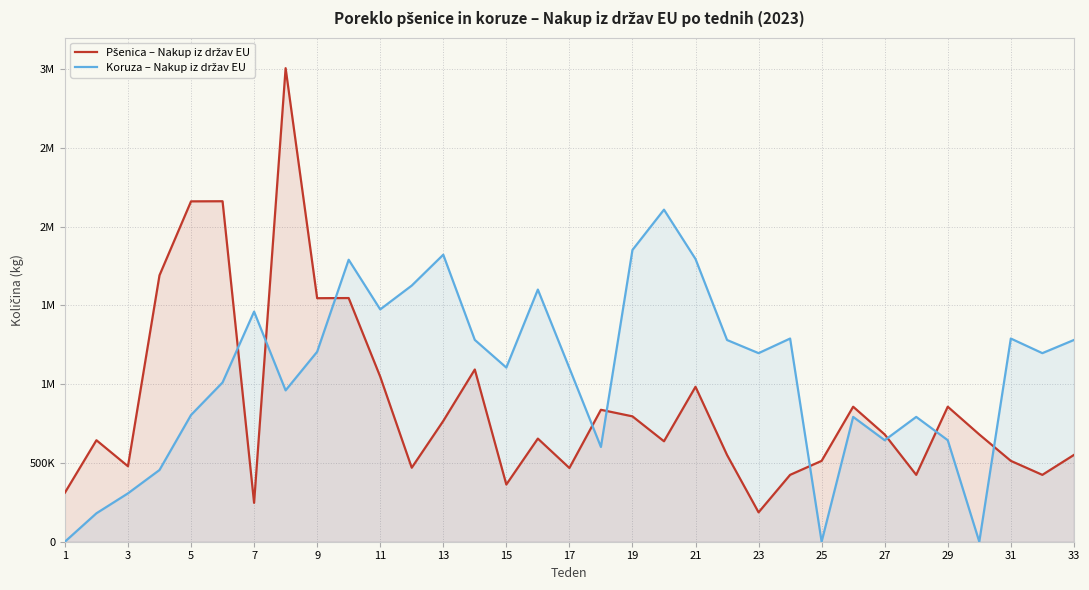

Does the chart display data point markers on the line(s)?

No